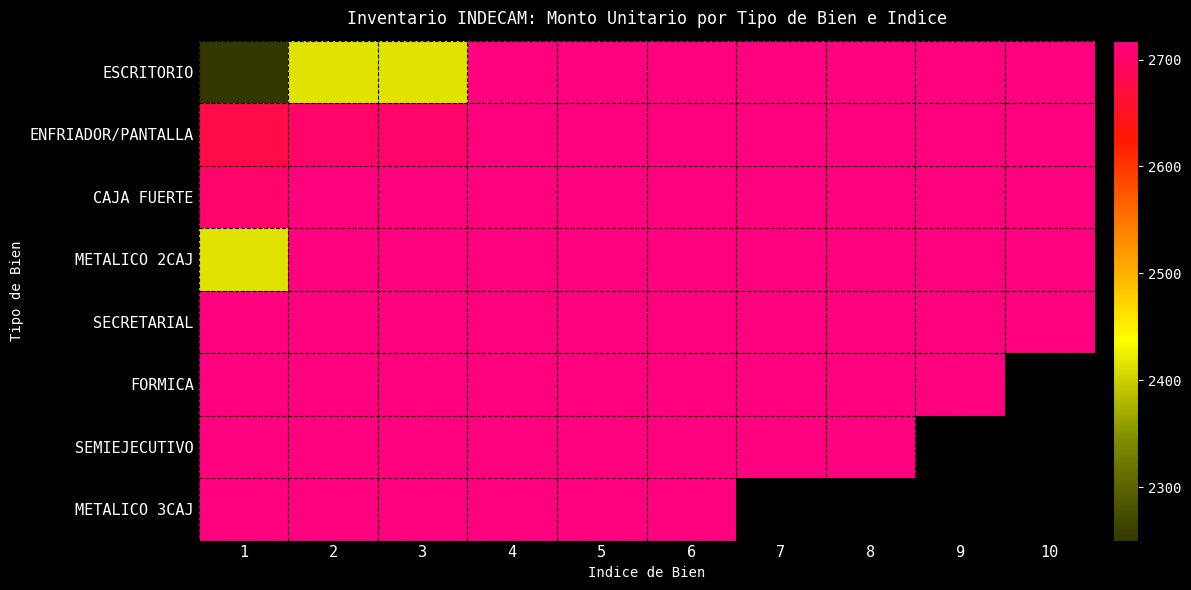

Which series has the largest total across all categories?

SECRETARIAL